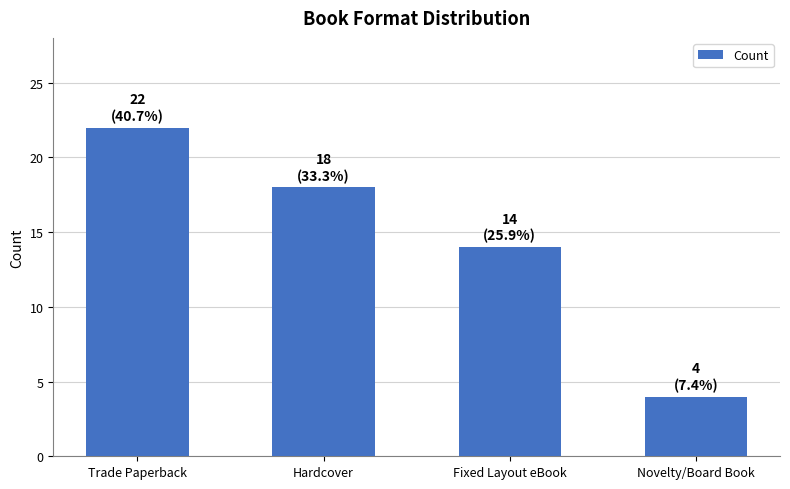

The chart shows a value of 29 at Hardcover. True or false?

False